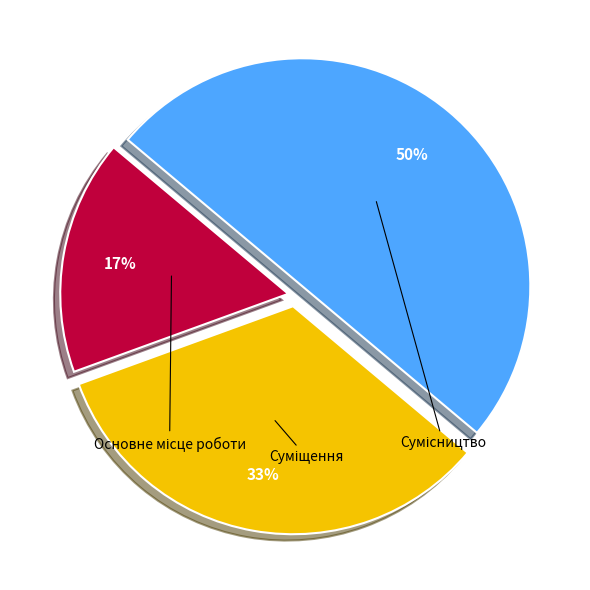

Approximately how many times larger is the value at Сумісництво compared to Основне місце роботи?

3.0